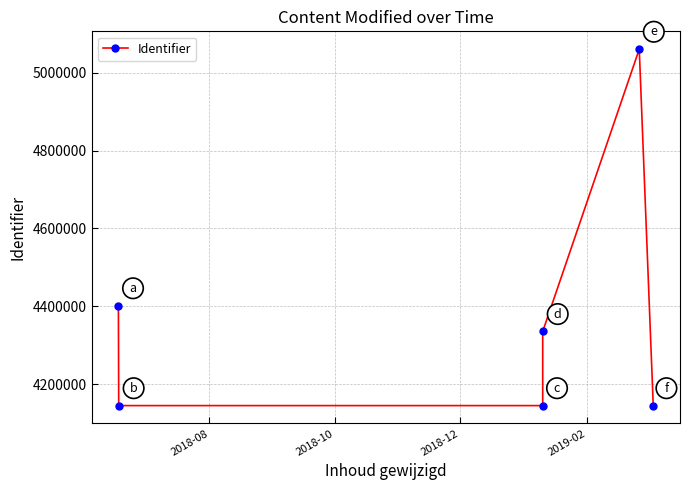

The value at 2018-10 is 6029740. True or false?

False